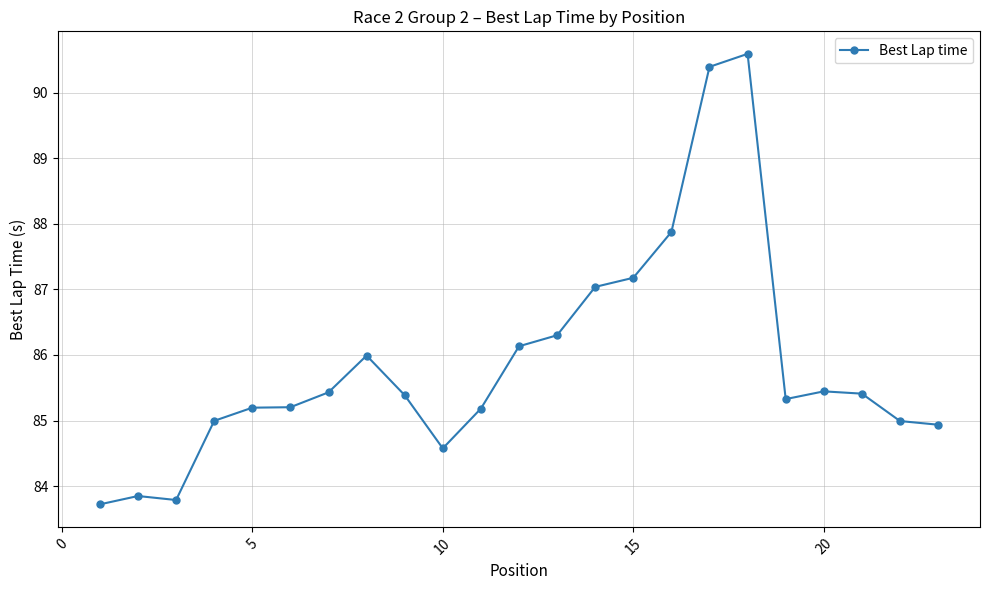

What is the value of the 4th point from the left?

85.0